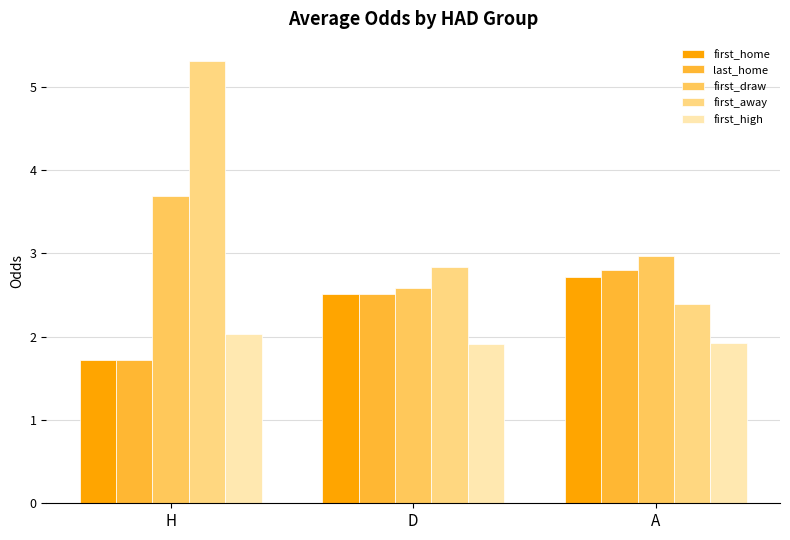

What is the total value across all series at A?

12.8